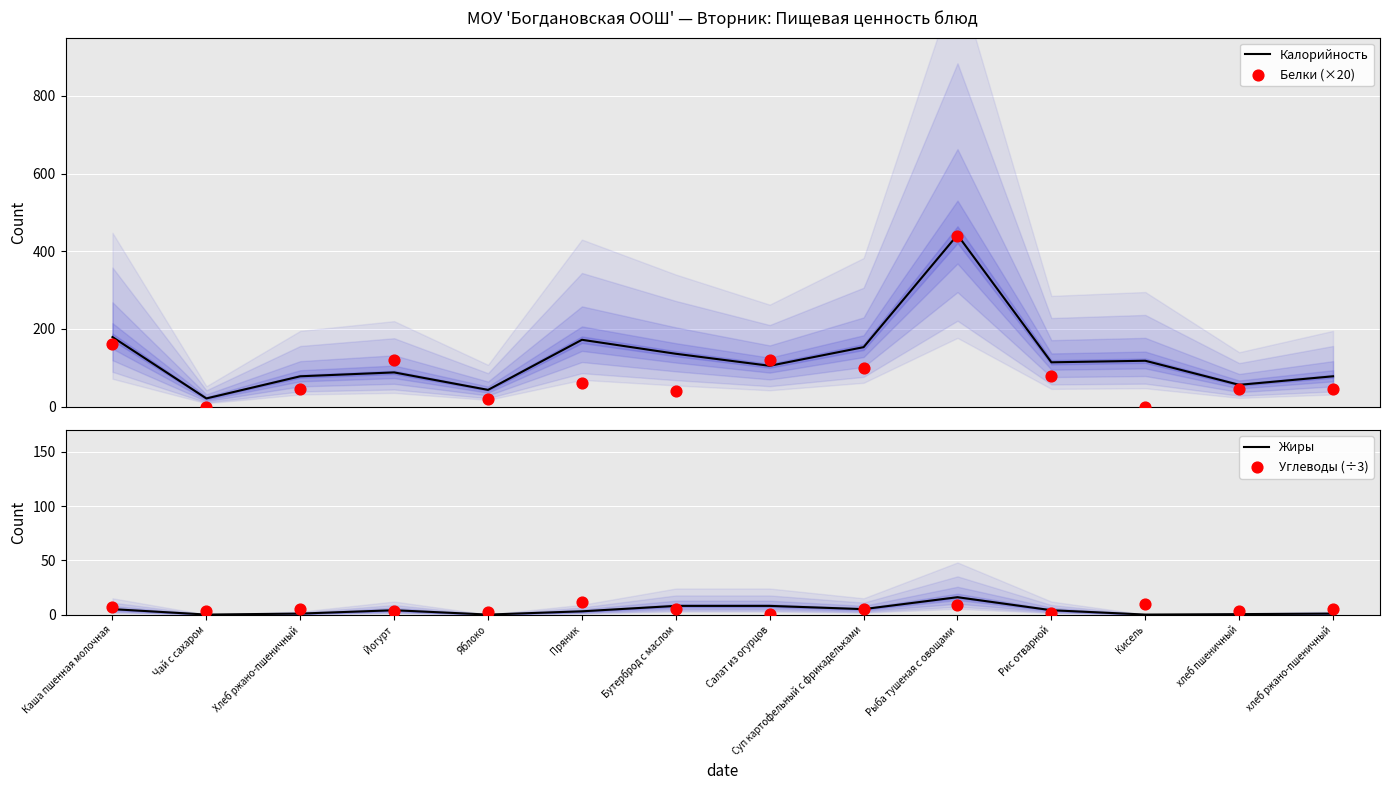

At which category is the sum across all series the highest?

Рыба тушеная с овощами